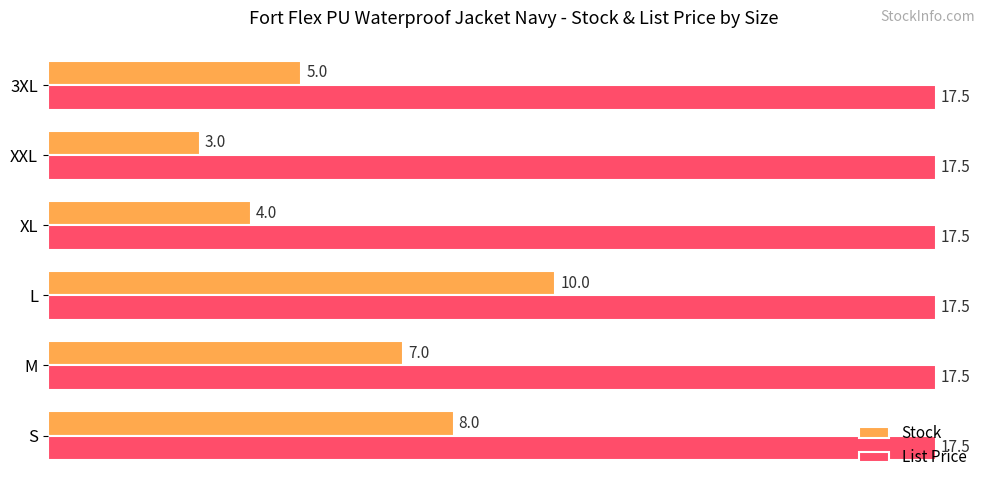

Rank the series by their average value, from lowest to highest.

Stock, List Price